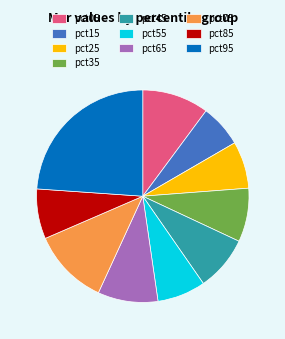

Which slice is the largest?

pct95